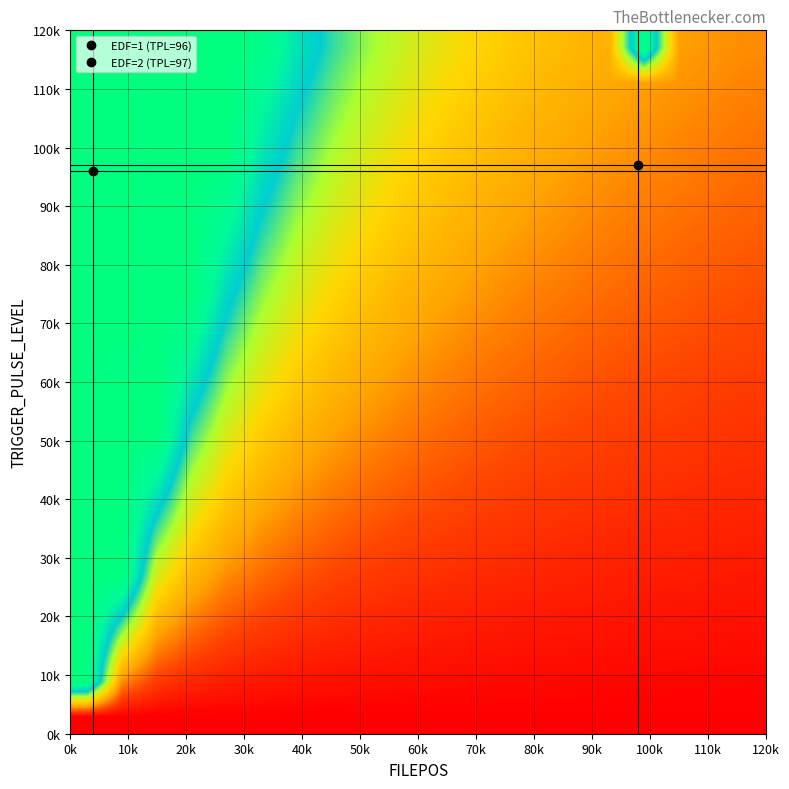

How many series are shown in this chart?

20